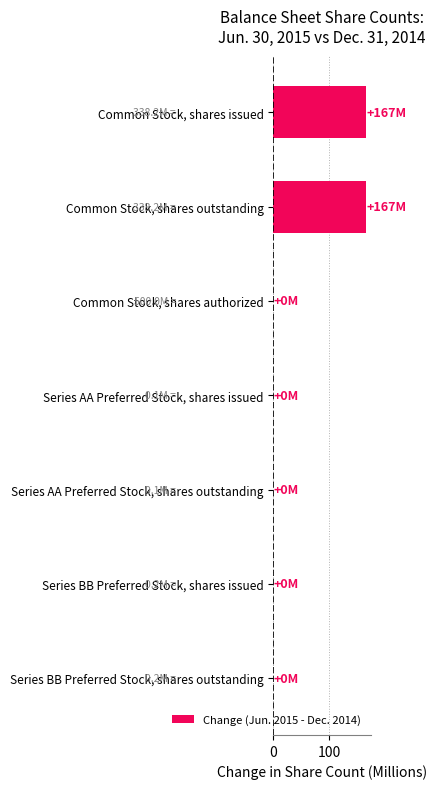

The value at Common Stock, shares authorized is 0.0. True or false?

True